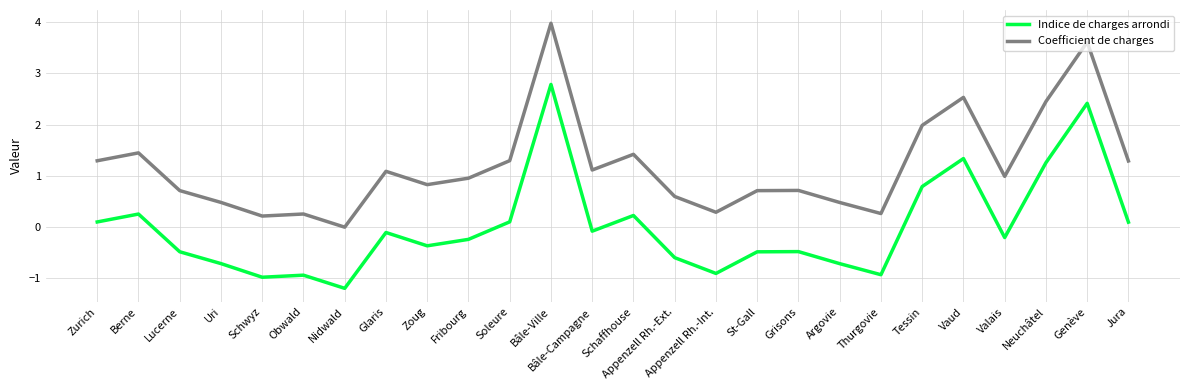

Rank the series at Jura from lowest to highest value.

Indice de charges arrondi, Coefficient de charges